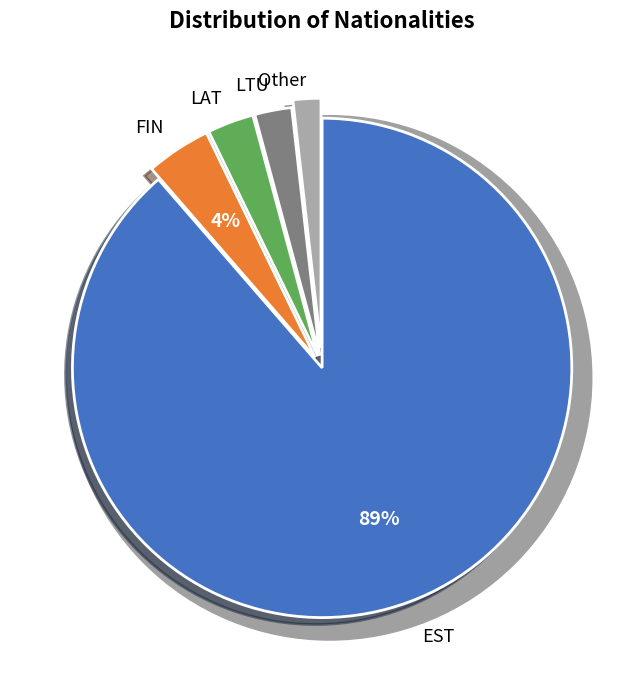

Which slice is the largest?

EST